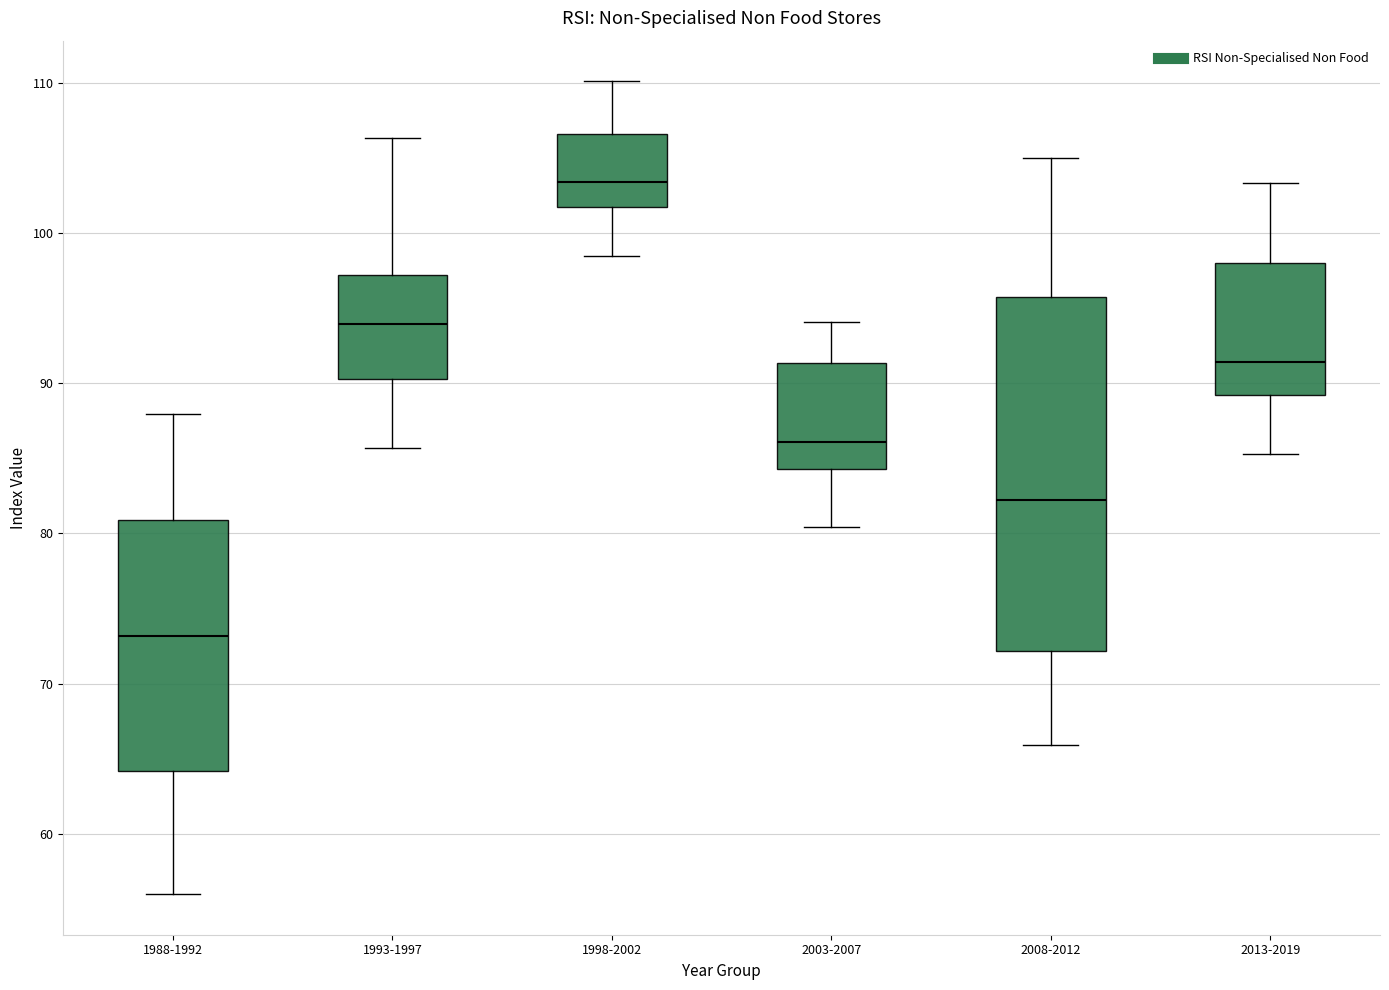

Reading left to right, read every box against the y-axis: the position of its median line, the range the box covers, and the ends of its whiskers. The values are not printed on the chart, so give them approximately, as read against the axis.

1988-1992: median 73, box 64 to 81, whiskers 56 to 88
1993-1997: median 94, box 90 to 97, whiskers 86 to 106
1998-2002: median 103, box 102 to 107, whiskers 98 to 110
2003-2007: median 86, box 84 to 91, whiskers 80 to 94
2008-2012: median 82, box 72 to 96, whiskers 66 to 105
2013-2019: median 91, box 89 to 98, whiskers 85 to 103